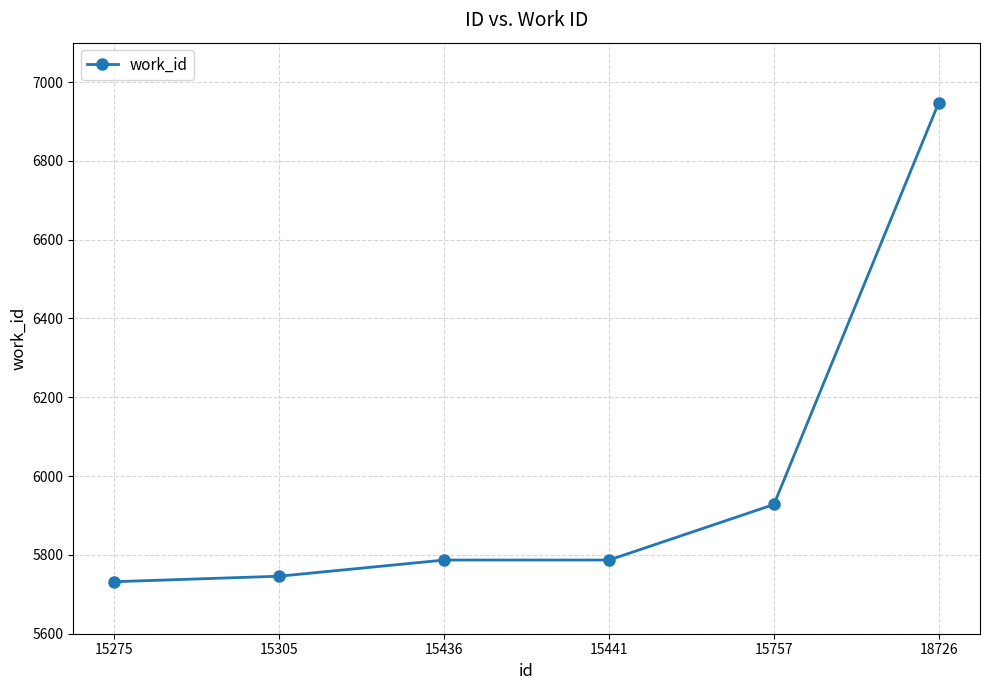

Reading left to right, extract all data points from this chart.

5732	5746	5787	5787	5928	6948